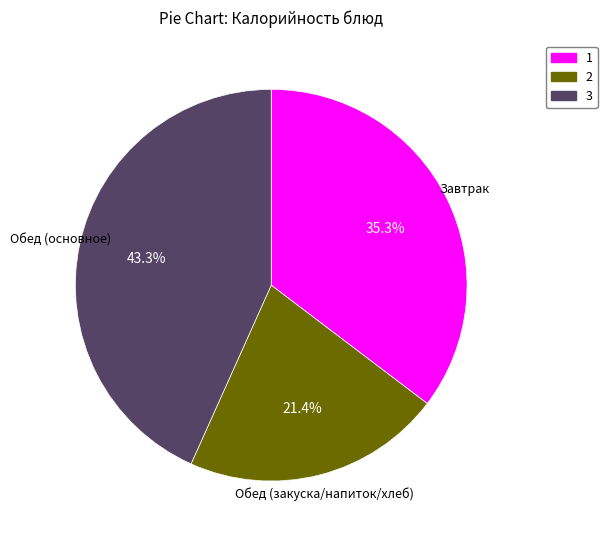

Is there any slice that represents more than half of the pie?

No